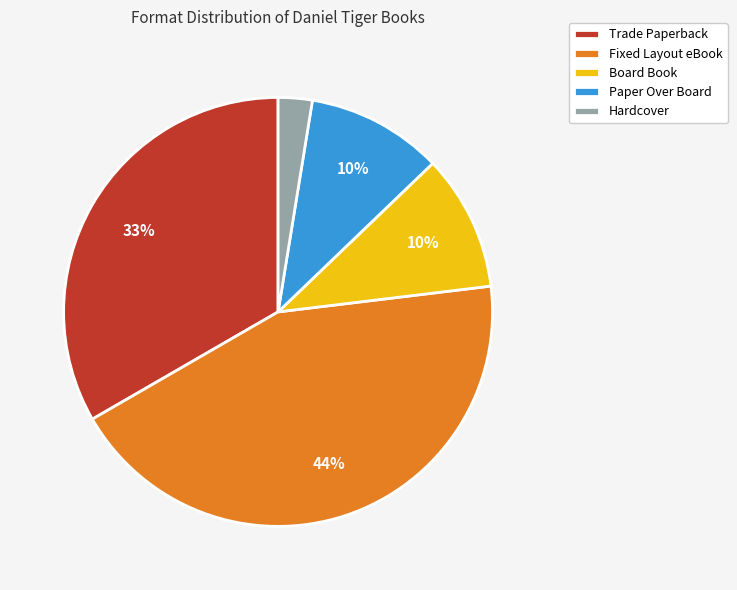

Which has a higher value, Trade Paperback or Hardcover?

Trade Paperback